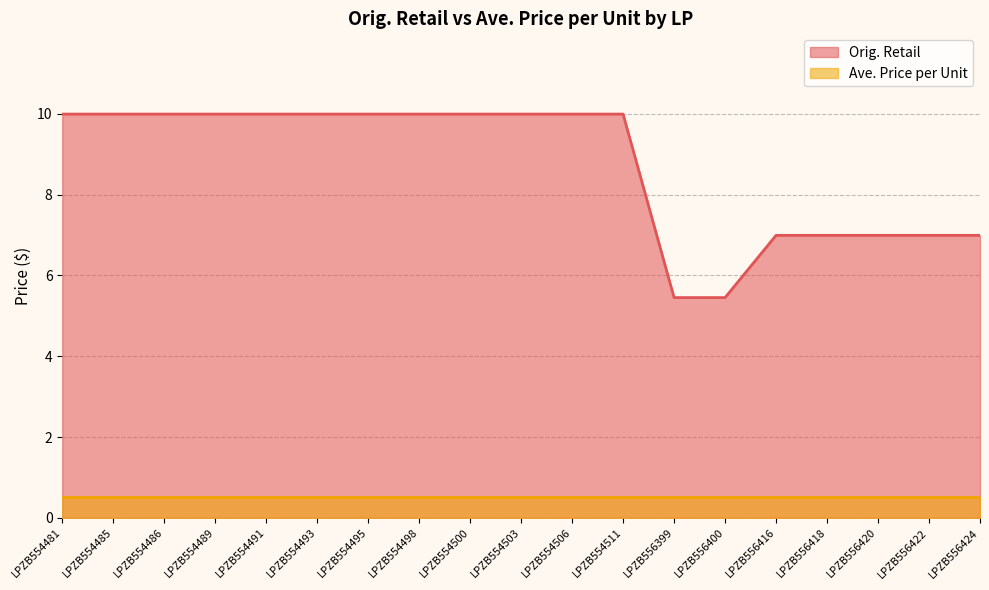

Where is the data nearest to the value 7?

LPZB556416